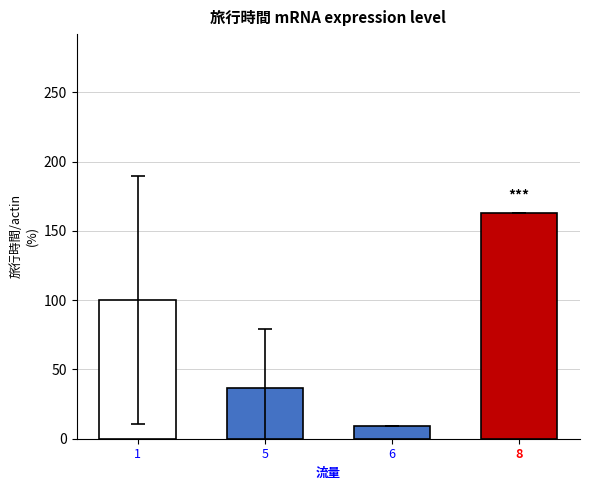

What is the approximate value at 6?

8.9